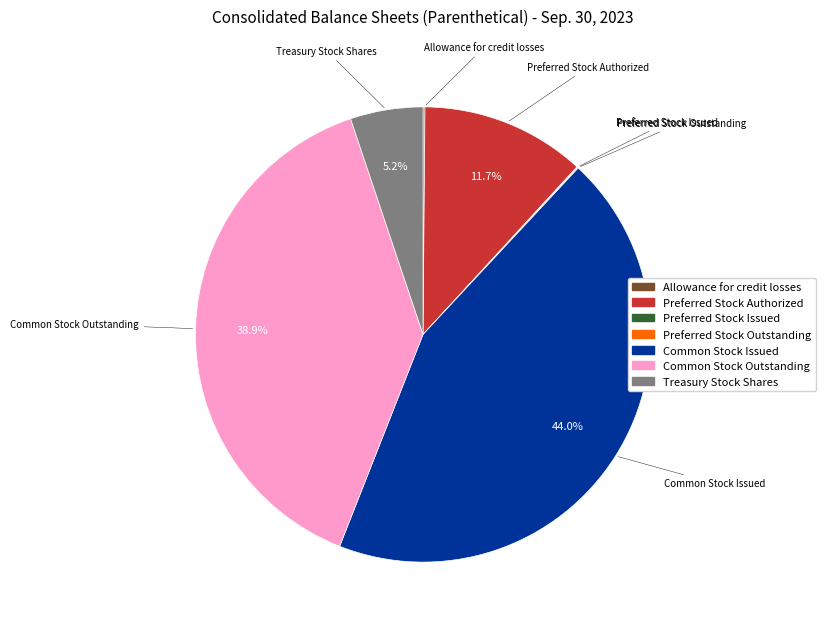

What percentage is the Treasury Stock Shares slice, to the nearest percent?

5%